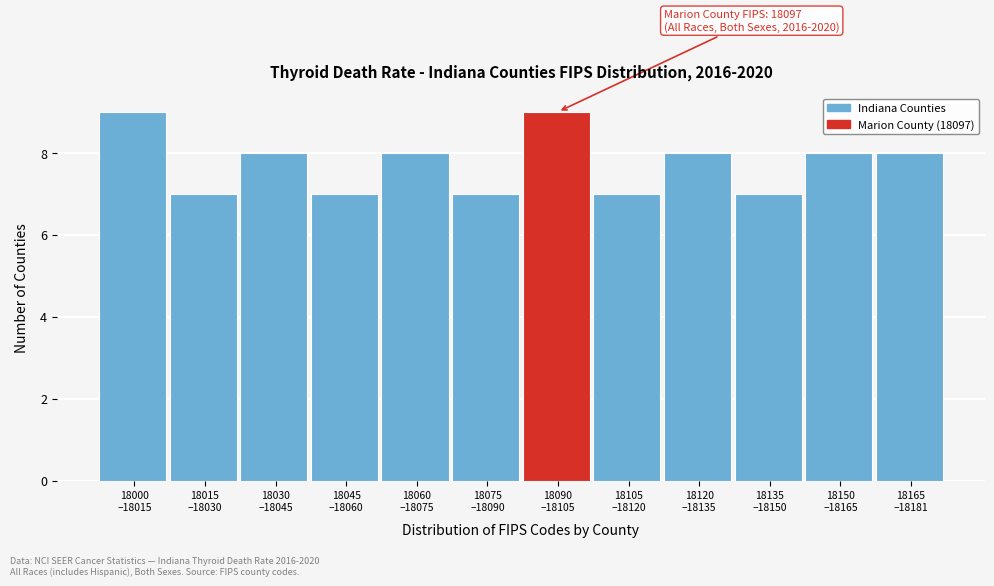

What is the greatest value displayed?

9